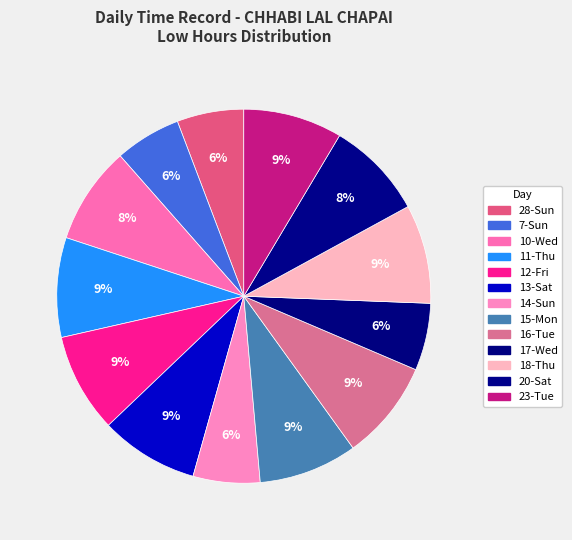

Is there any slice that represents more than half of the pie?

No